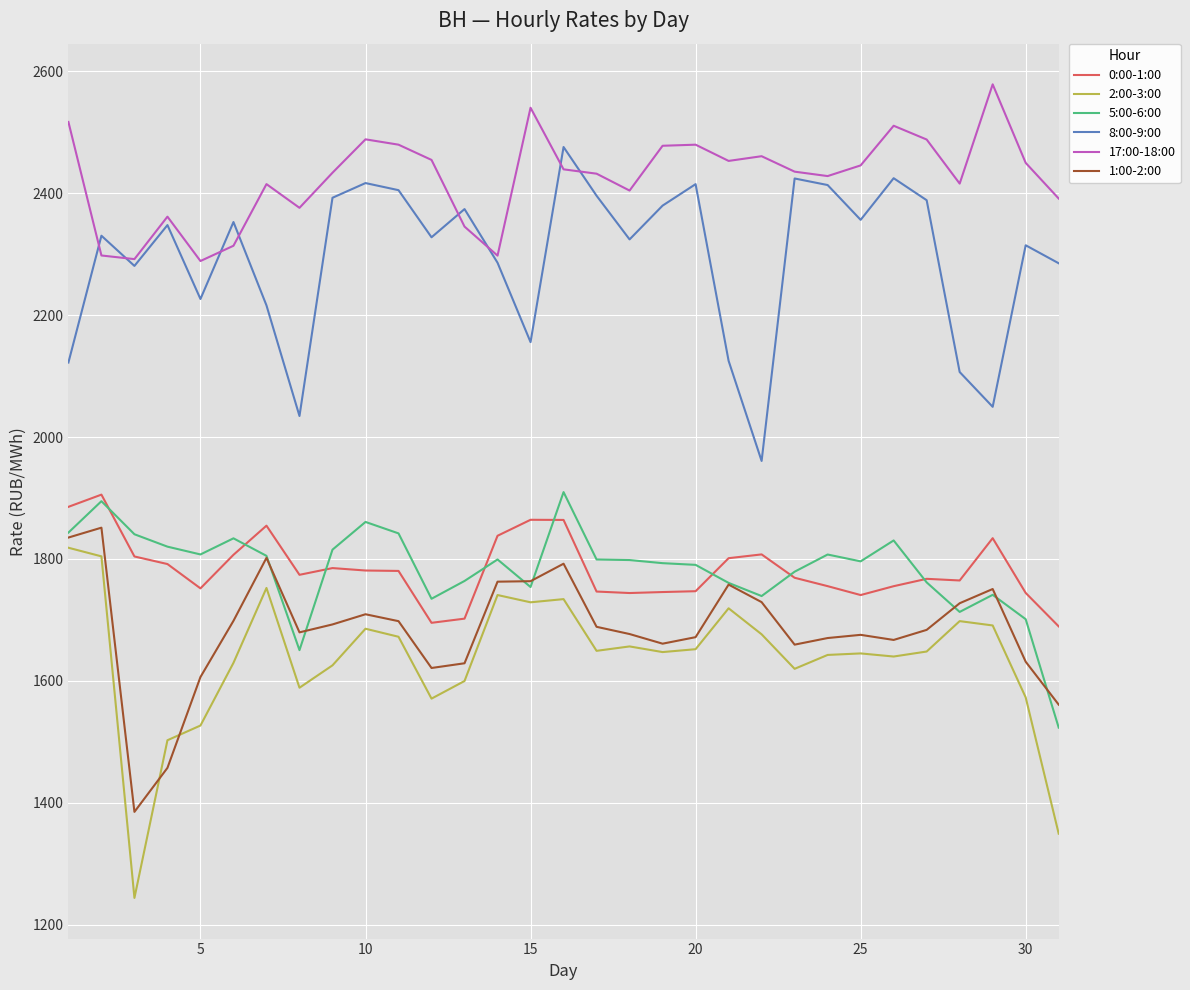

Which series has the largest total across all categories?

17:00-18:00